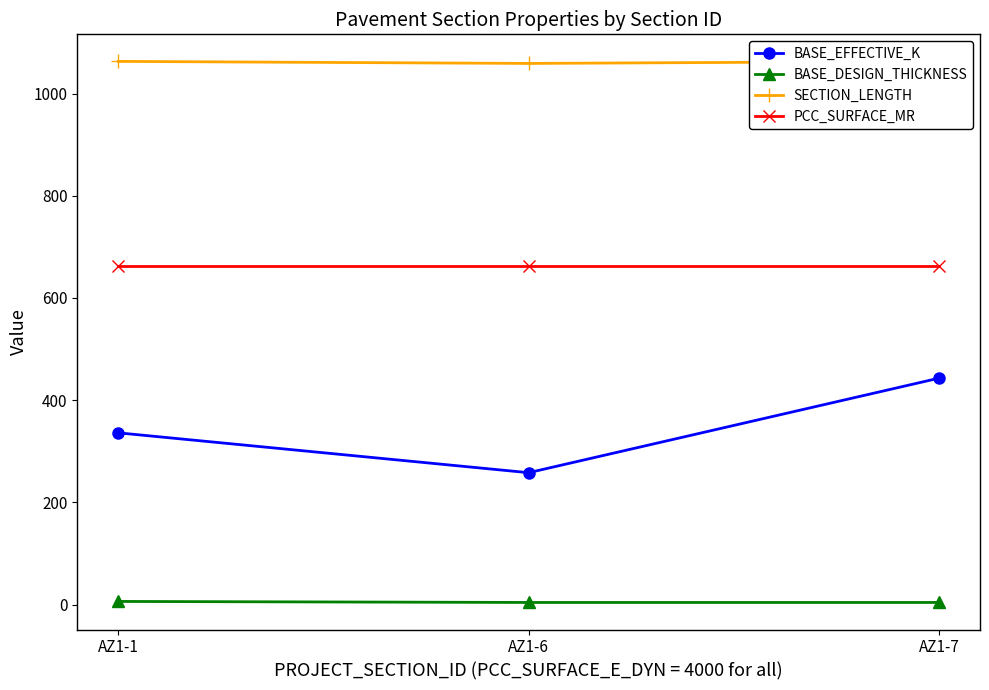

What are all the series names shown in the legend?

BASE_EFFECTIVE_K, BASE_DESIGN_THICKNESS, SECTION_LENGTH, PCC_SURFACE_MR